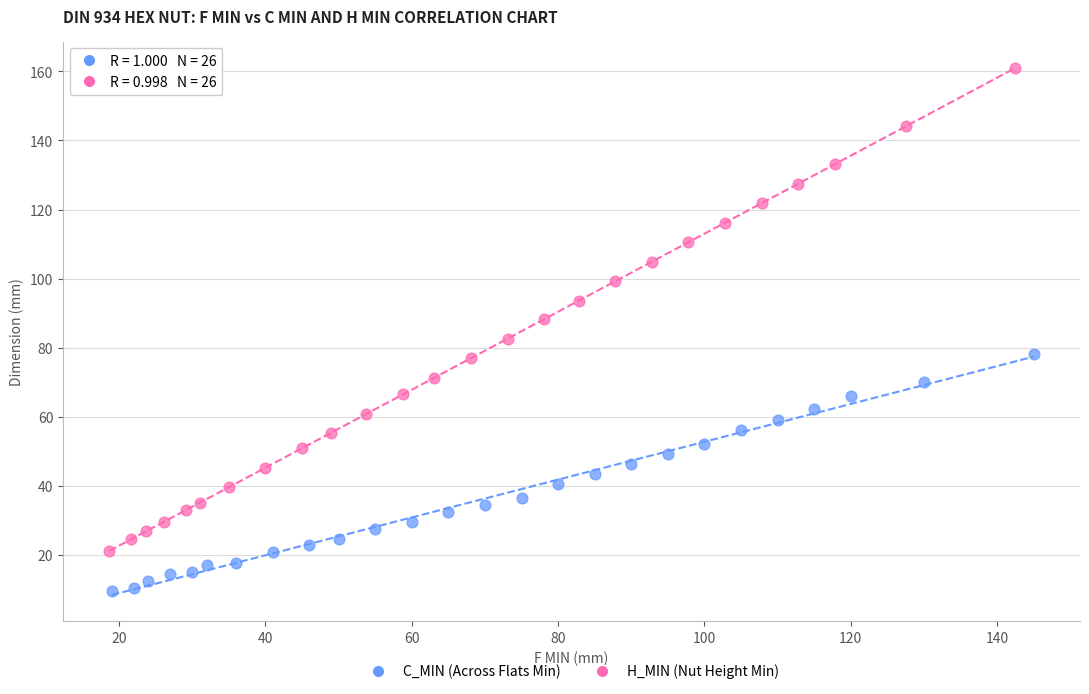

Which series reaches the minimum Y coordinate?

H_MIN (Nut Height Min)